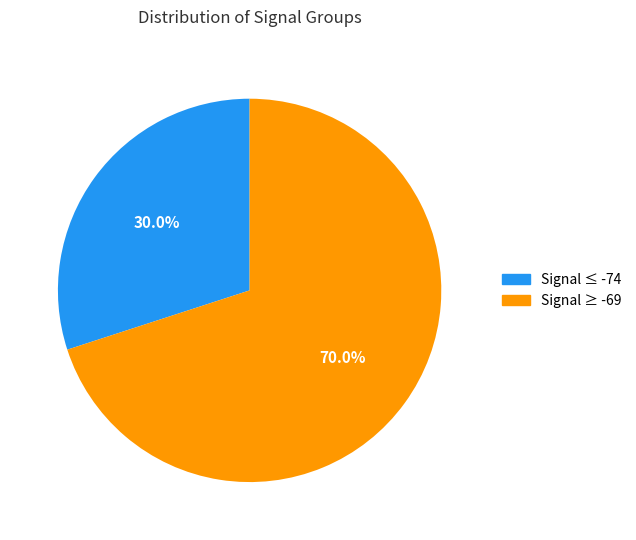

Does any single category account for the majority?

Yes